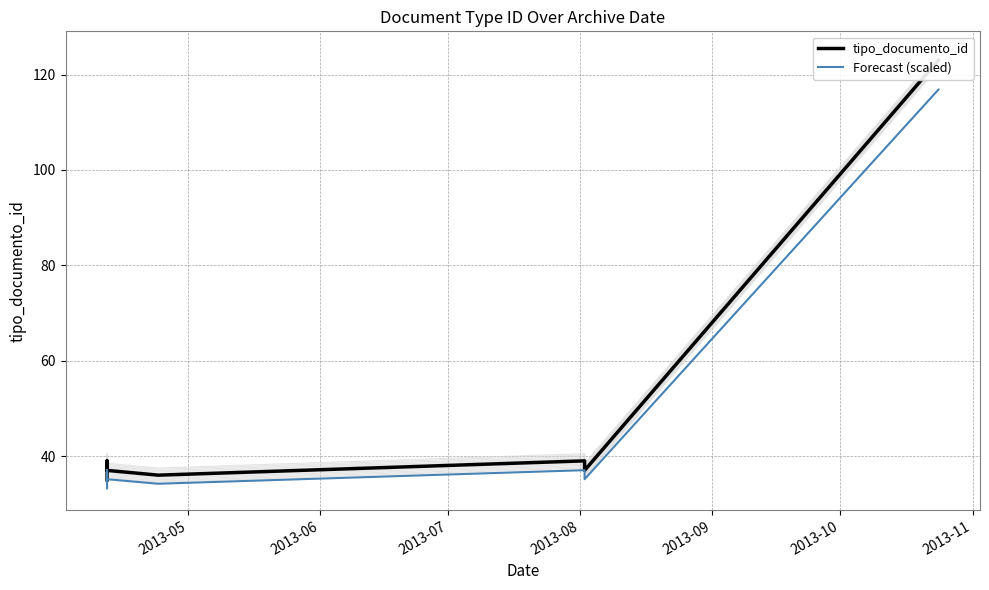

What is the difference between the maximum and minimum values in the Forecast (scaled) series?

83.6